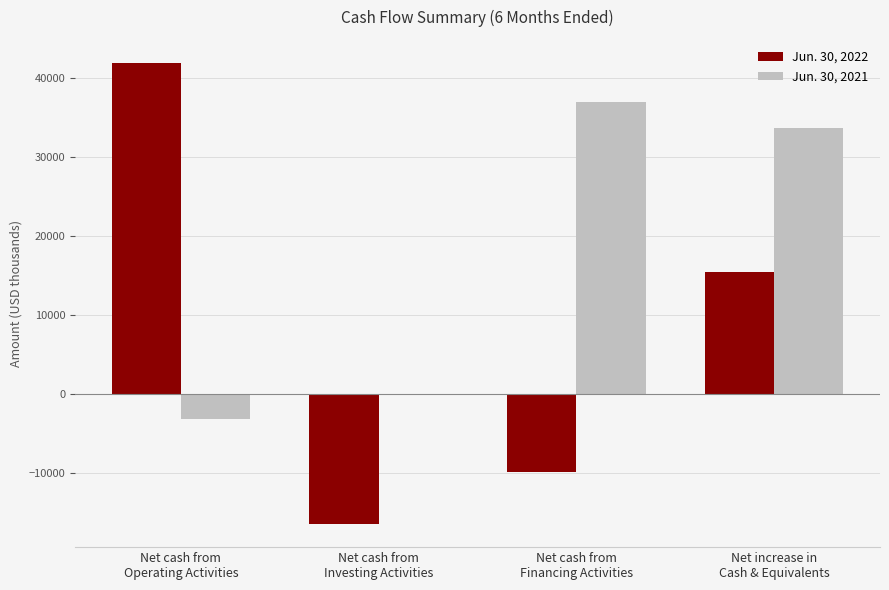

What is the maximum value shown in the chart?

41856